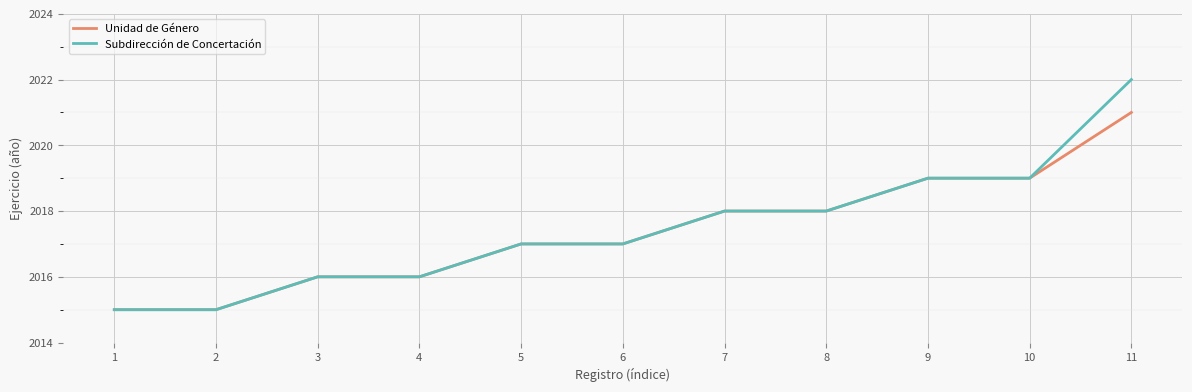

Which series changed the most between 7 and 11?

Subdirección de Concertación